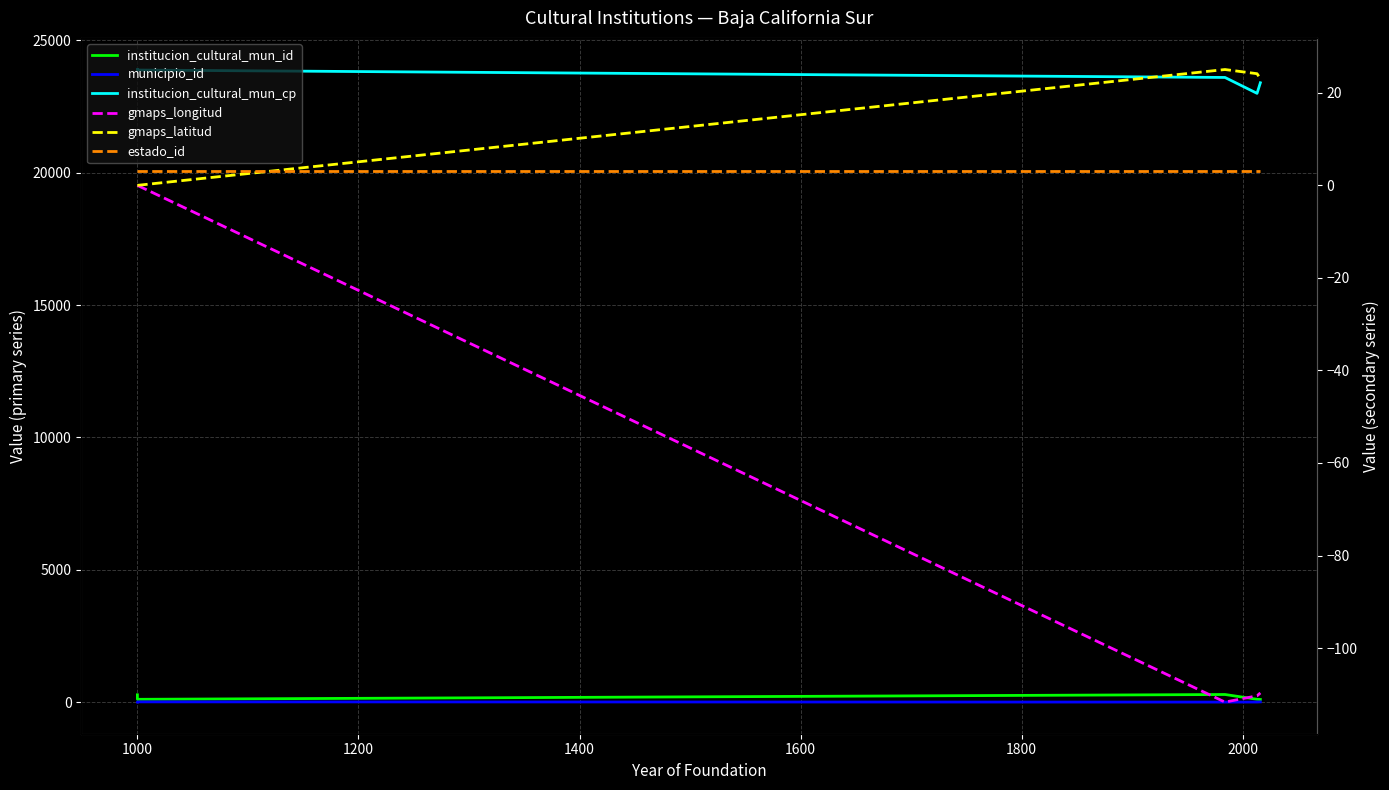

How many values in the municipio_id series are below 3?

2